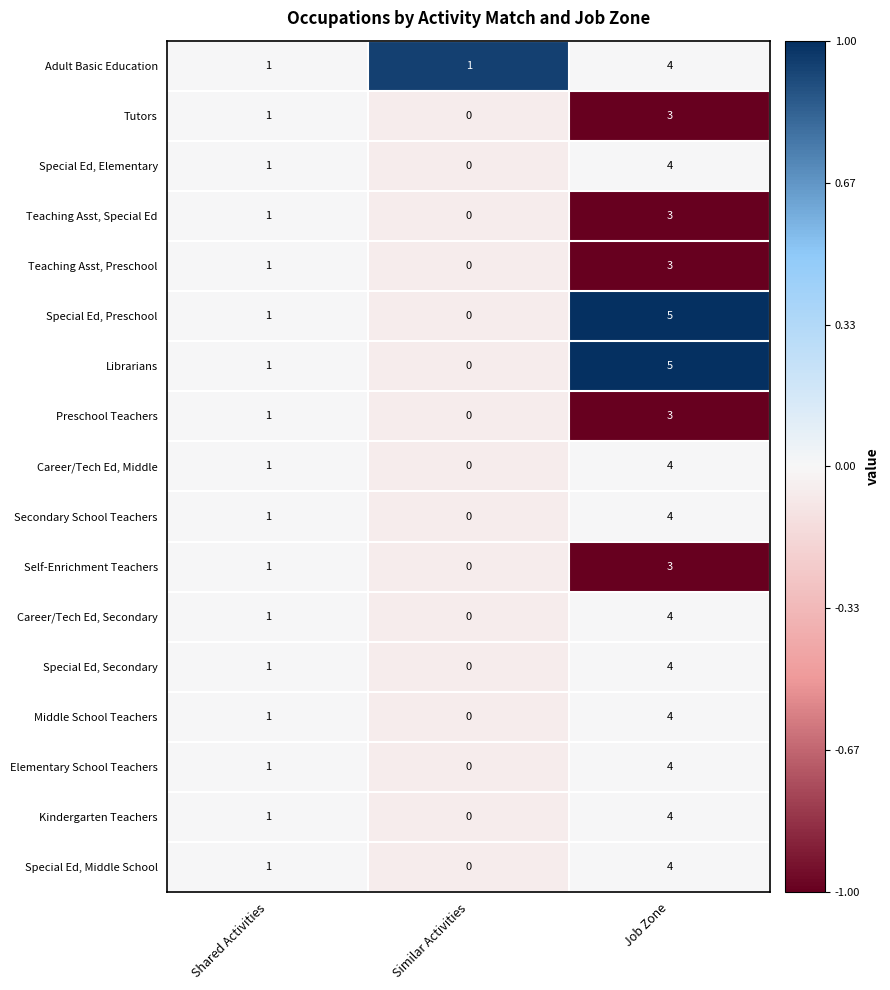

What is the total value across all series at Job Zone?

65